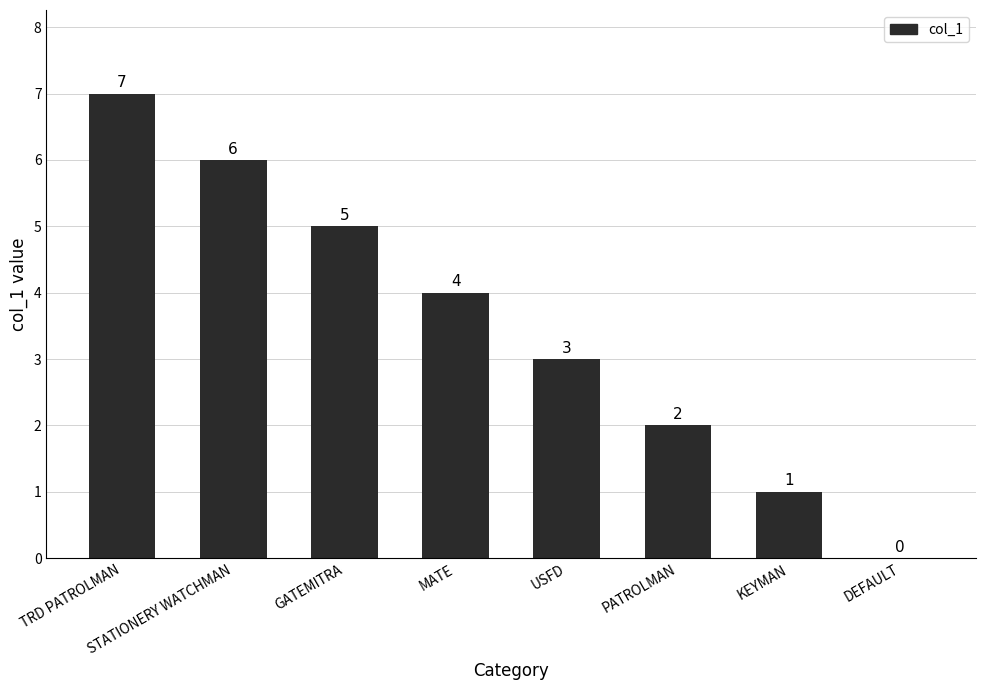

Reading left to right, transcribe all the data shown in this chart.

7	6	5	4	3	2	1	0